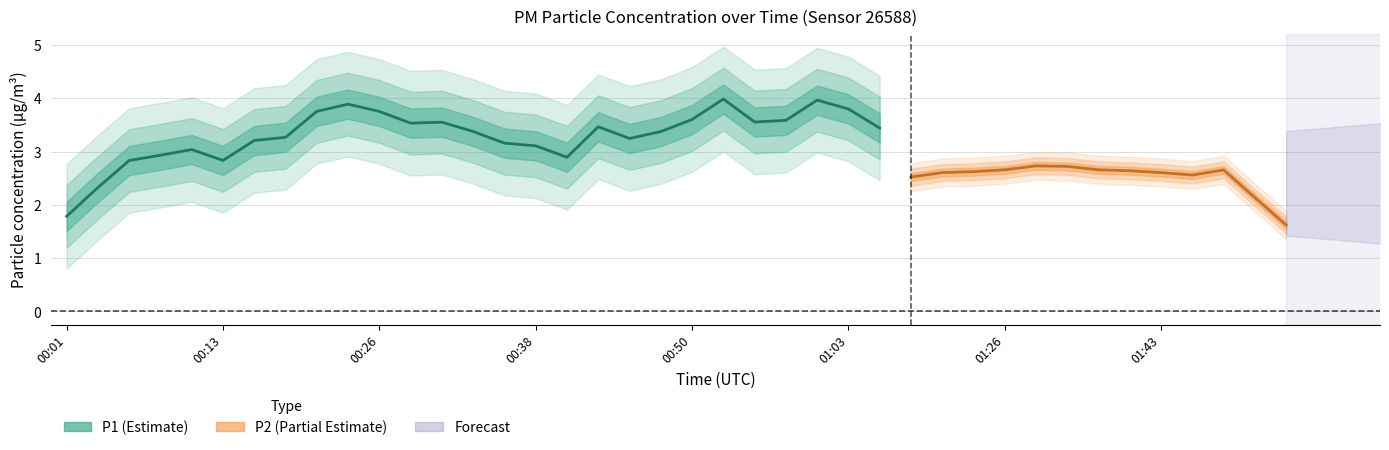

What is the value of the P2 point at the 32nd from the left?

2.7